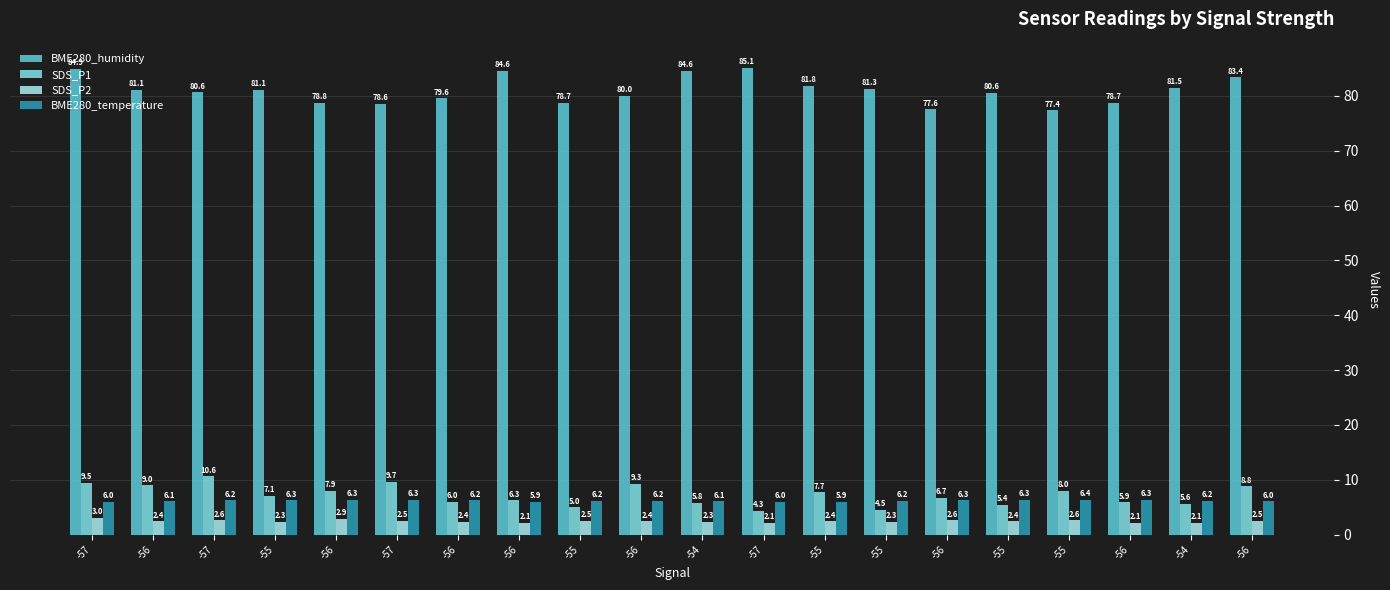

How many groups of bars are there?

20